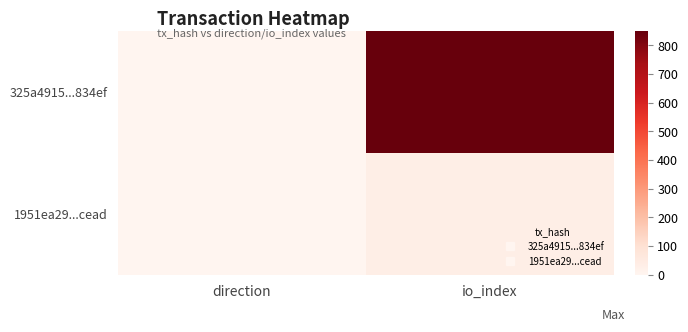

Rank the series at direction from highest to lowest value.

1951ea29...cead, 325a4915...834ef